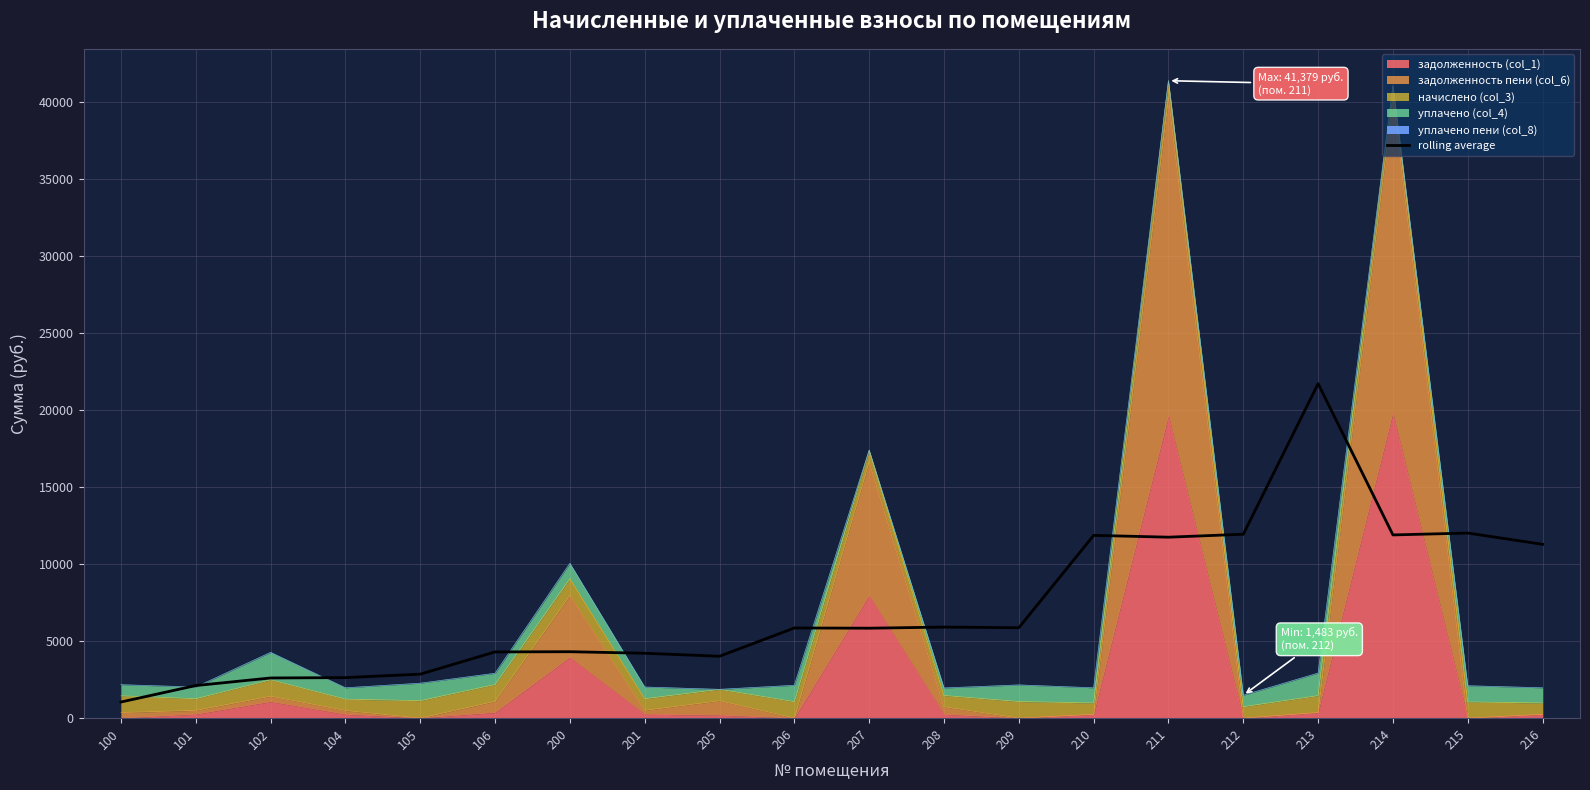

The value at 100 is 1547.4. True or false?

False